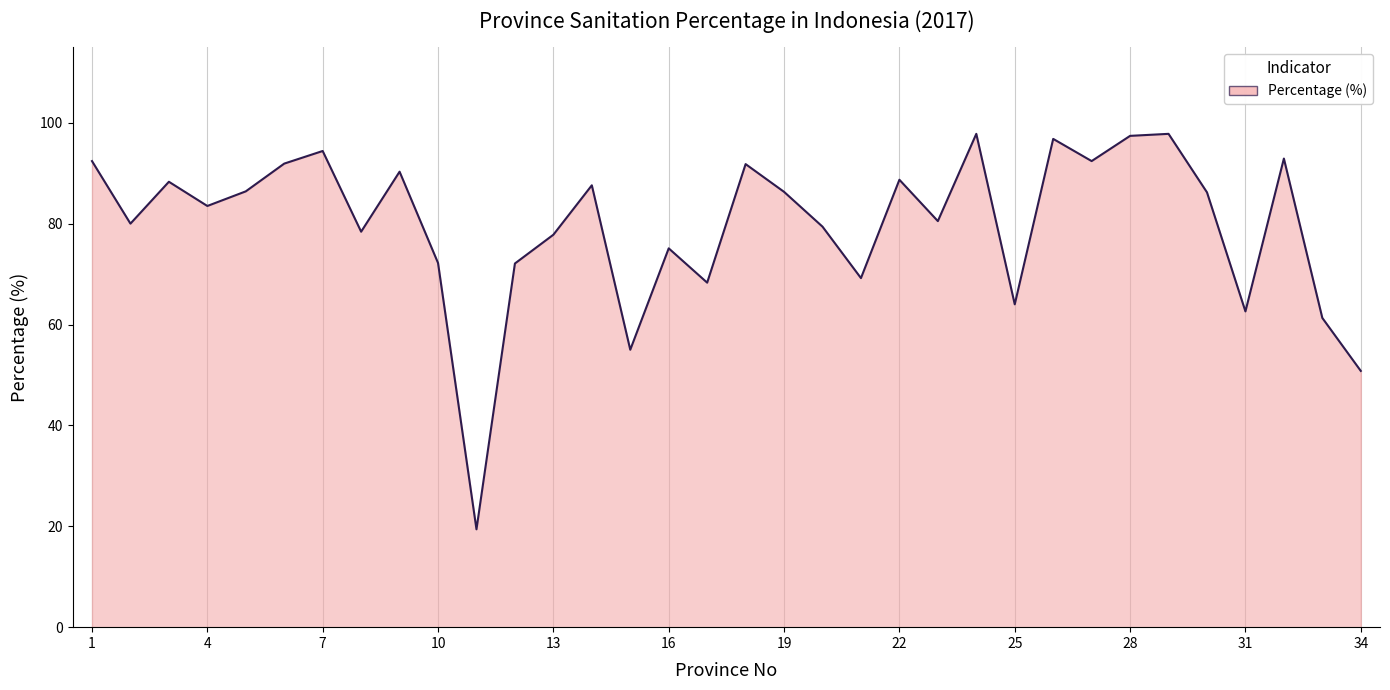

How many categories are shown in the chart?

34